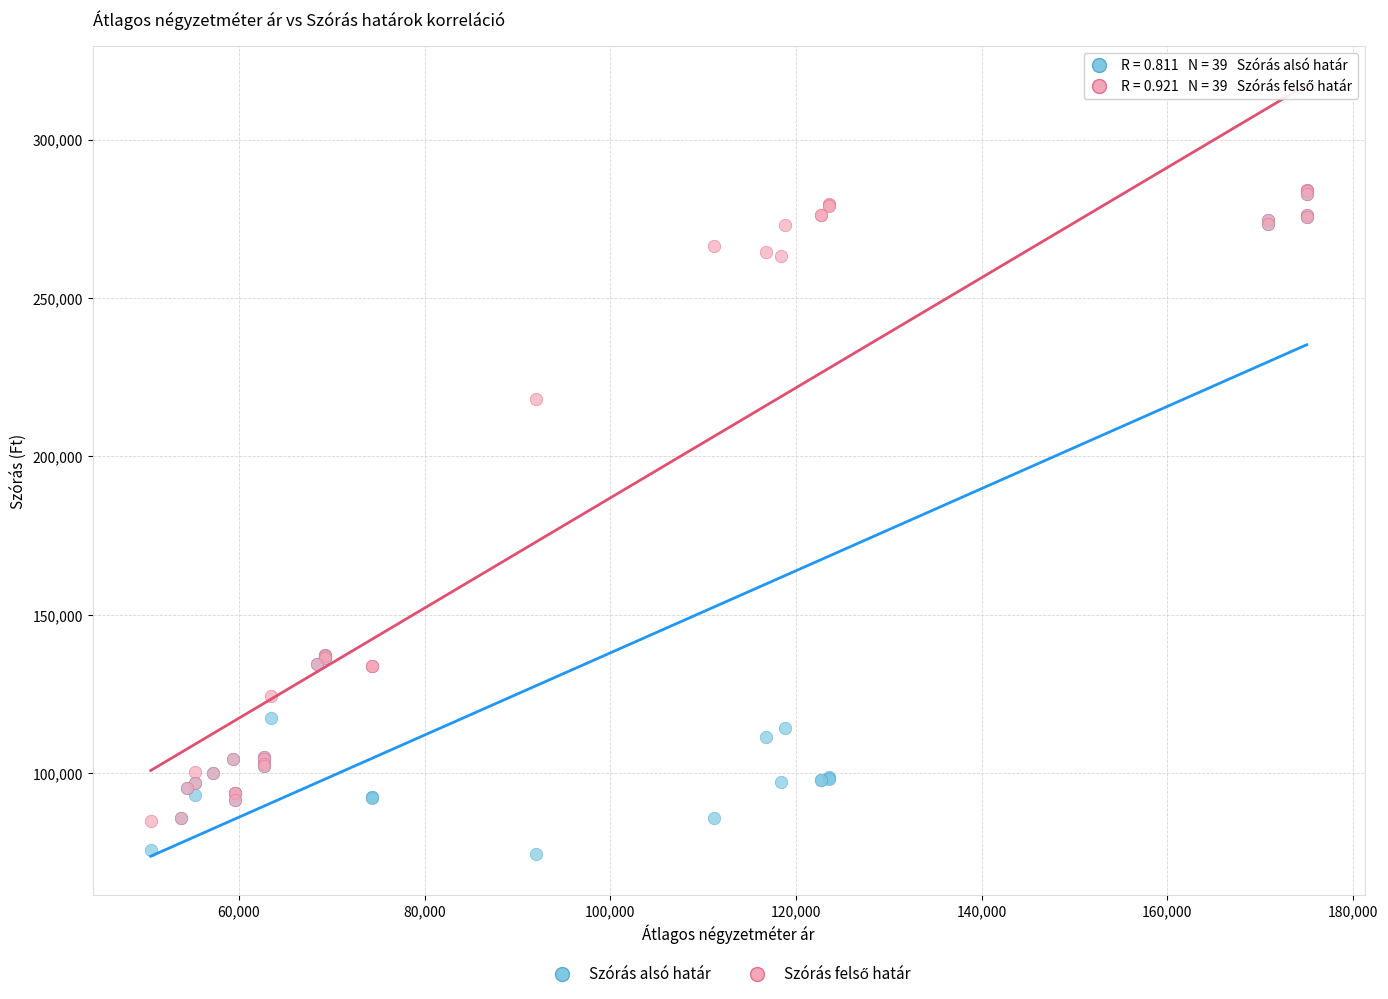

In the Szórás alsó határ series, what Y value is closest to 179188?

137285